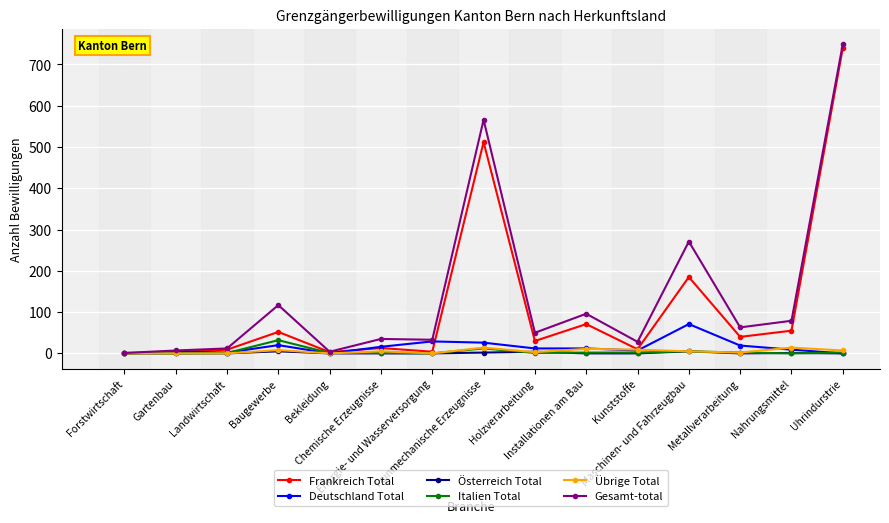

What is the sum of all Übrige Total values?

78